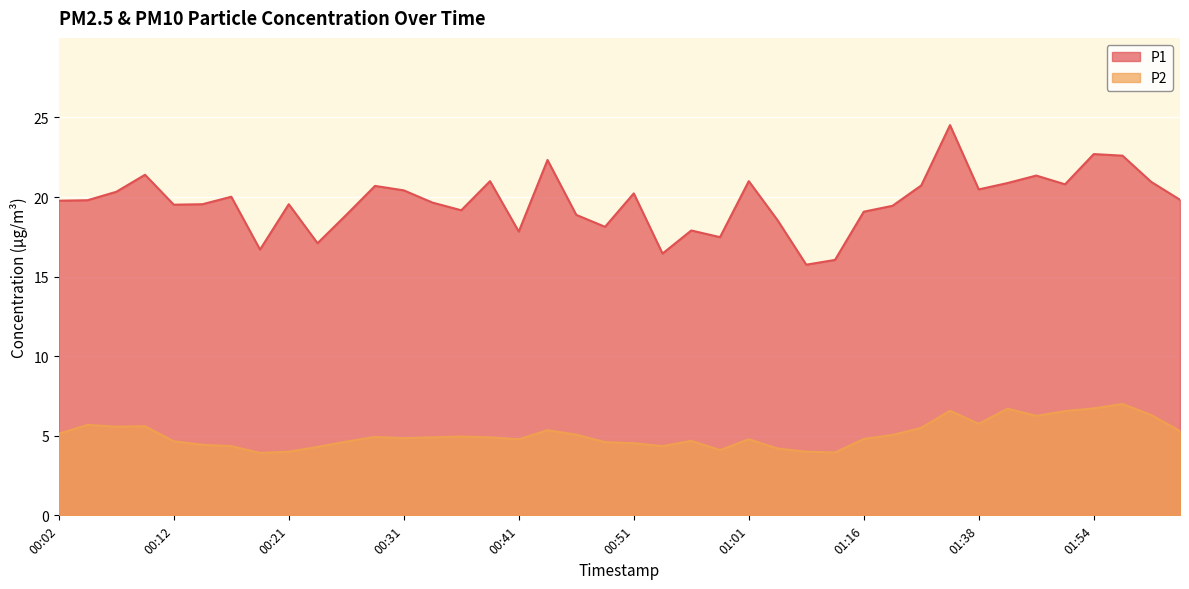

Which label corresponds to the largest value in the chart?

01:35